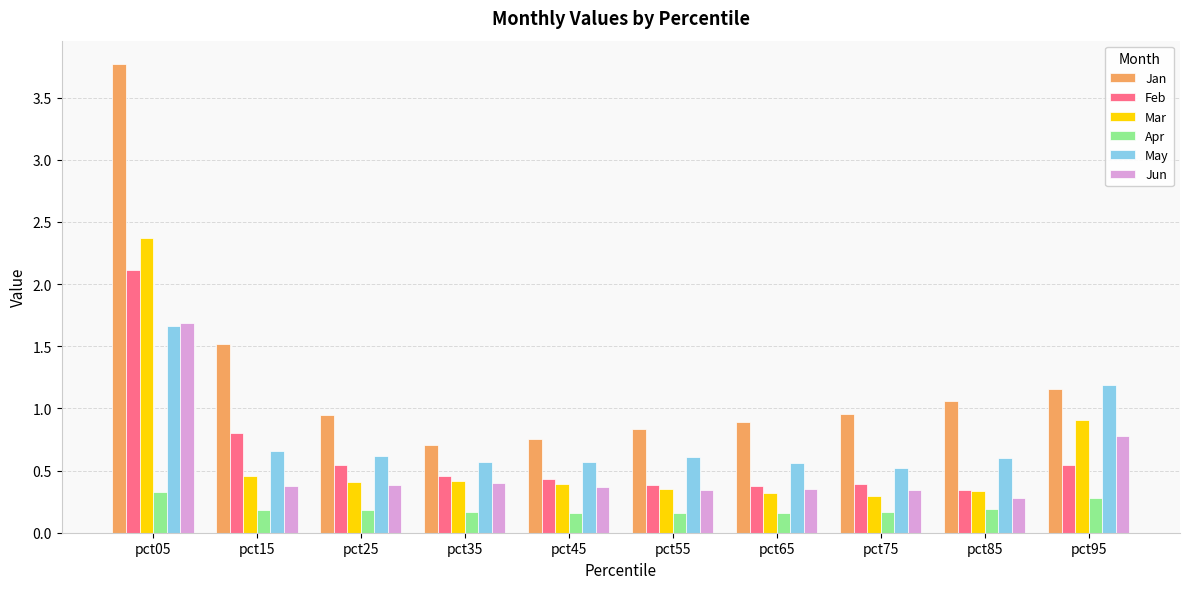

What is the maximum value for Jan?

3.8